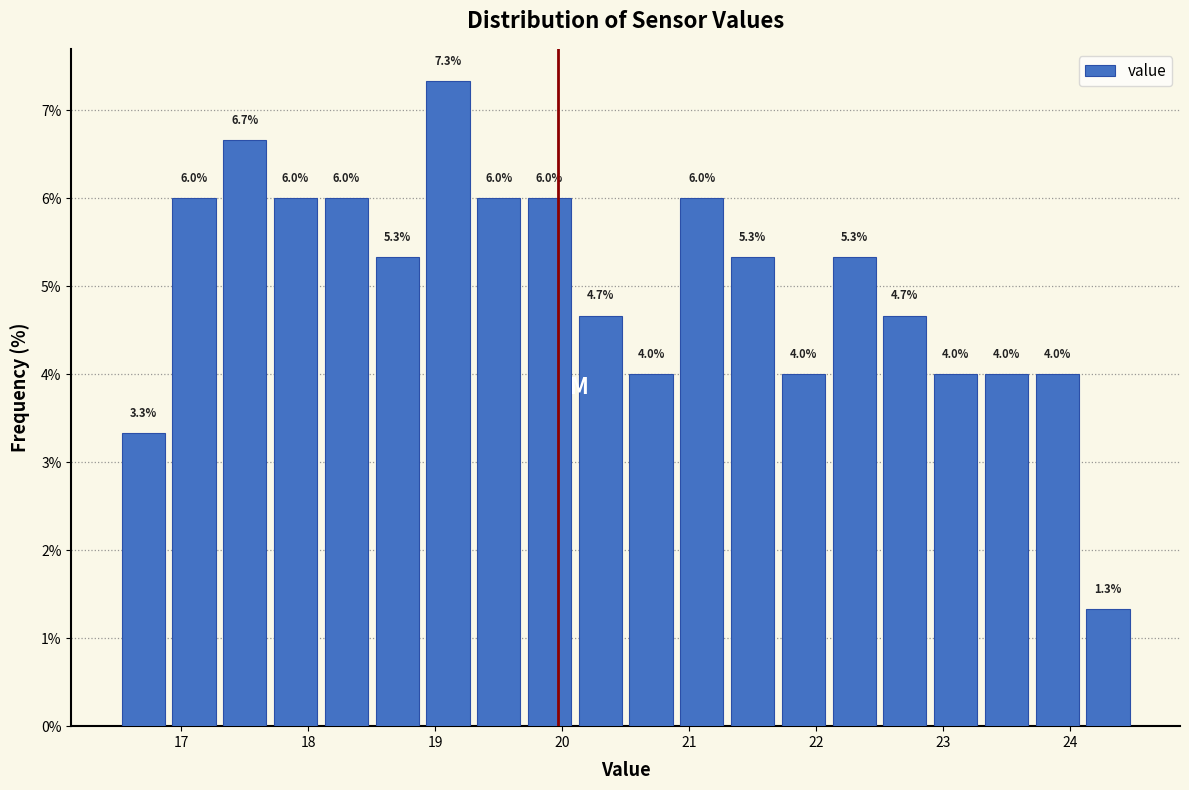

Over which range of the x-axis is the bar tallest?

18.9 to 19.3